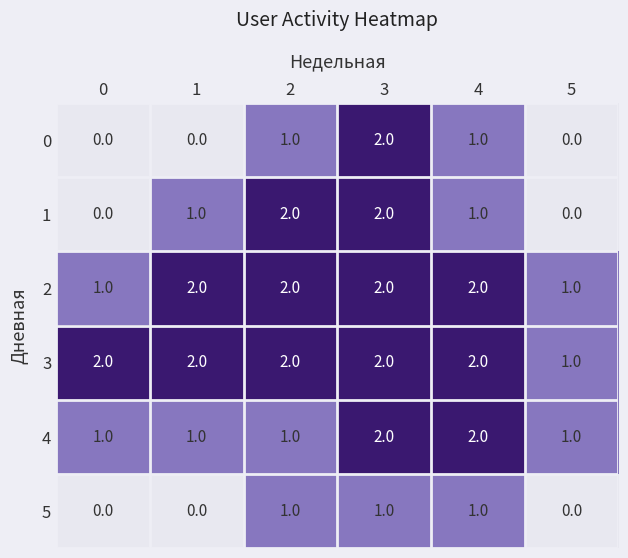

The 0 series shows 0 at 1. True or false?

True